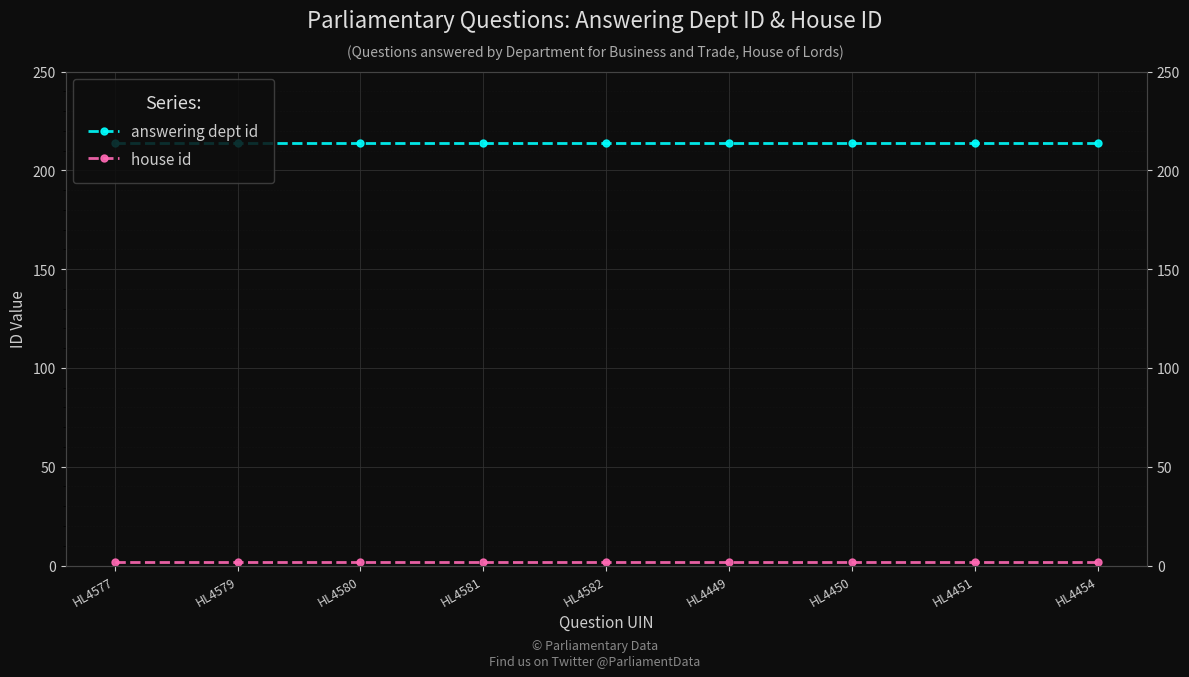

Rank the series by their average value, from highest to lowest.

answering dept id, house id